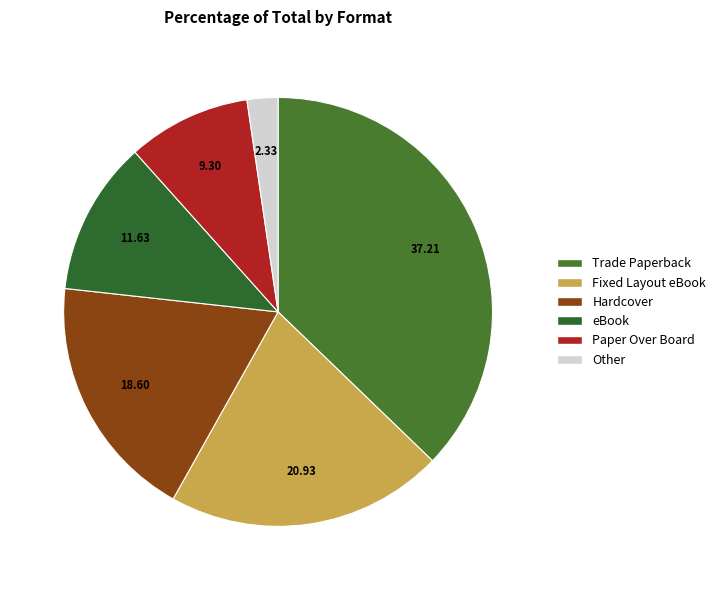

How many segments does this pie chart have?

6